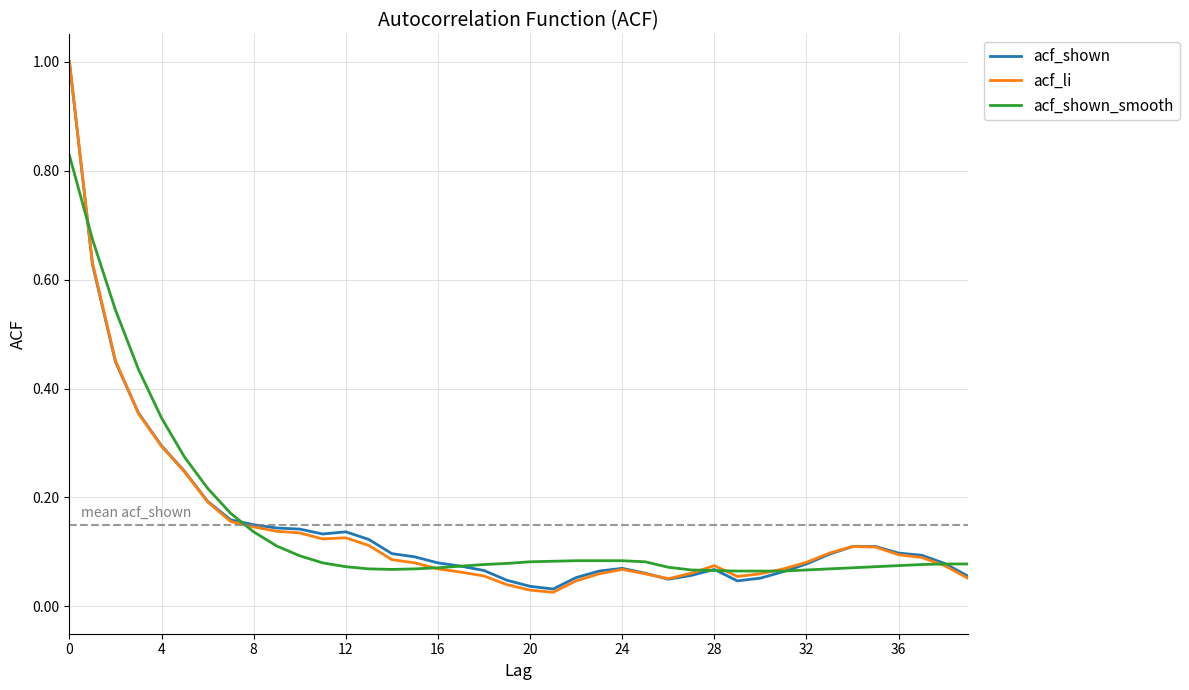

At which category does the chart reach its minimum across all series?

21